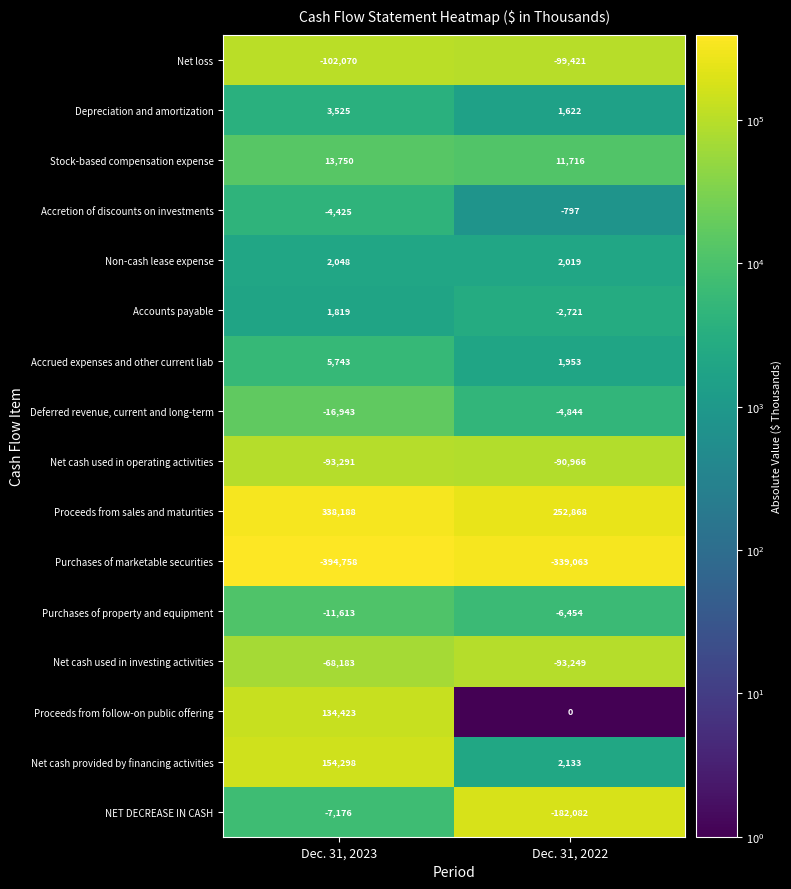

How many categories are shown in the chart?

2